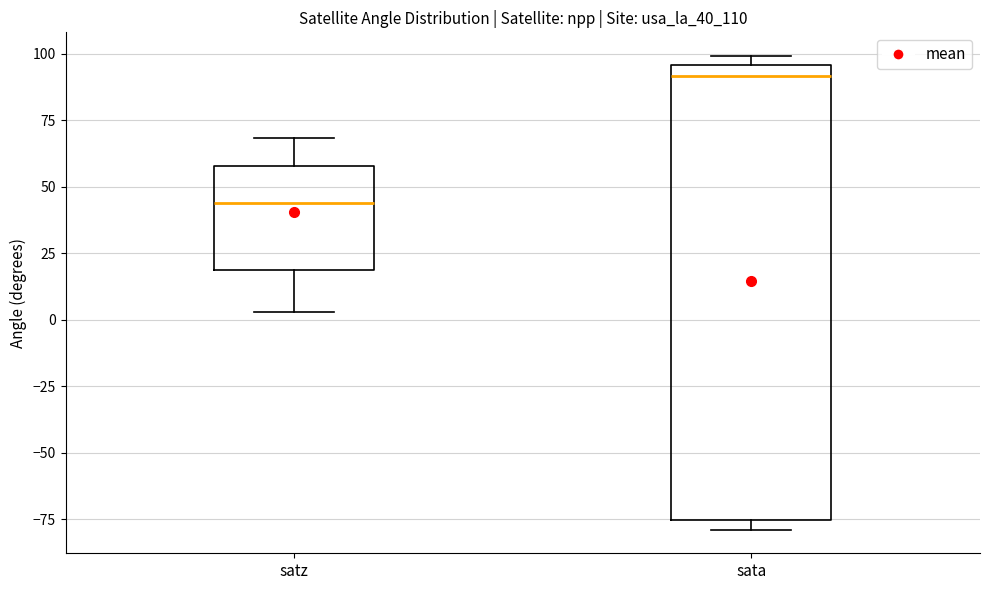

Where is the upper edge of the box for sata on the y-axis? The values are not printed on the chart, so give them approximately, as read against the axis.

95